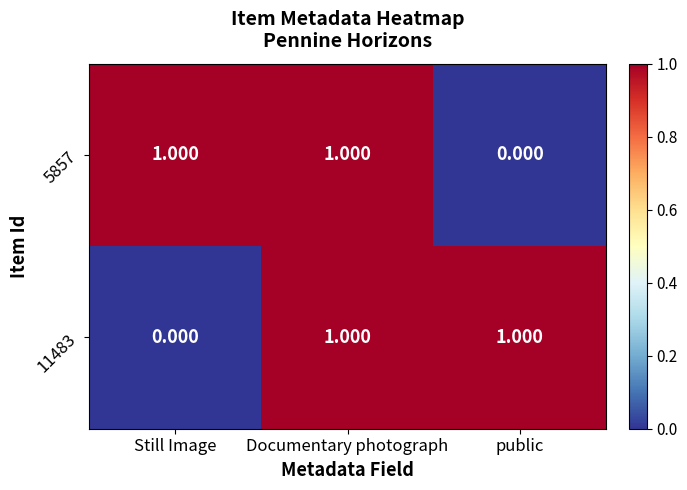

At which category is the sum across all series the highest?

Documentary photograph